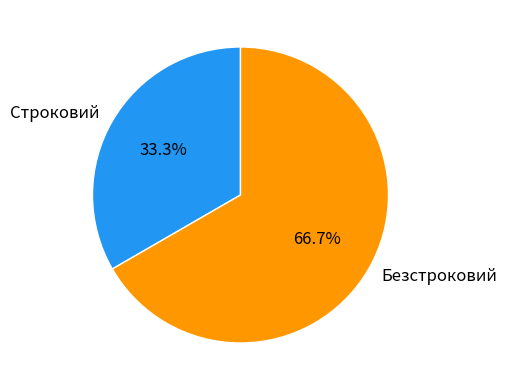

Is there a majority slice in this chart?

Yes